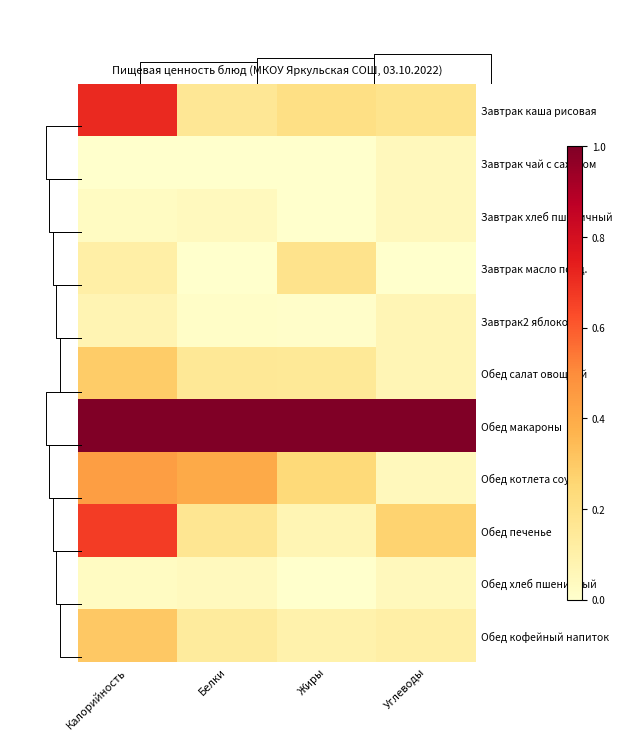

The value of Обед салат овощной at Углеводы is 0.0. True or false?

False